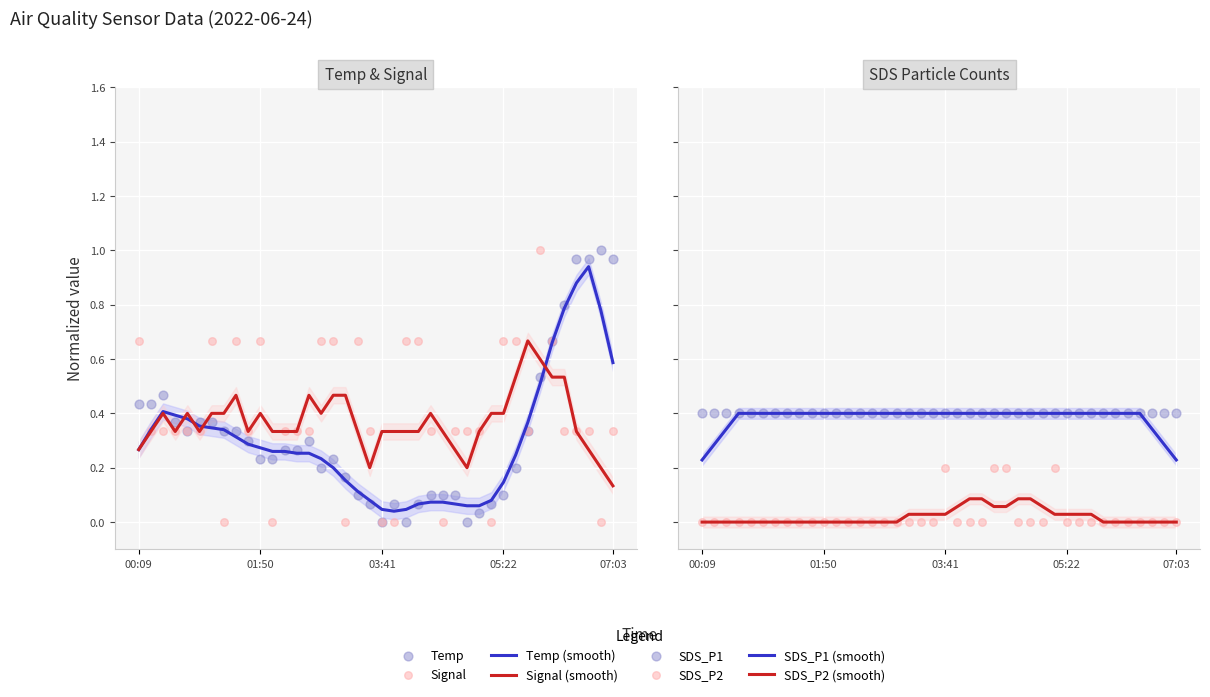

At which category is the sum across all series the highest?

06:02